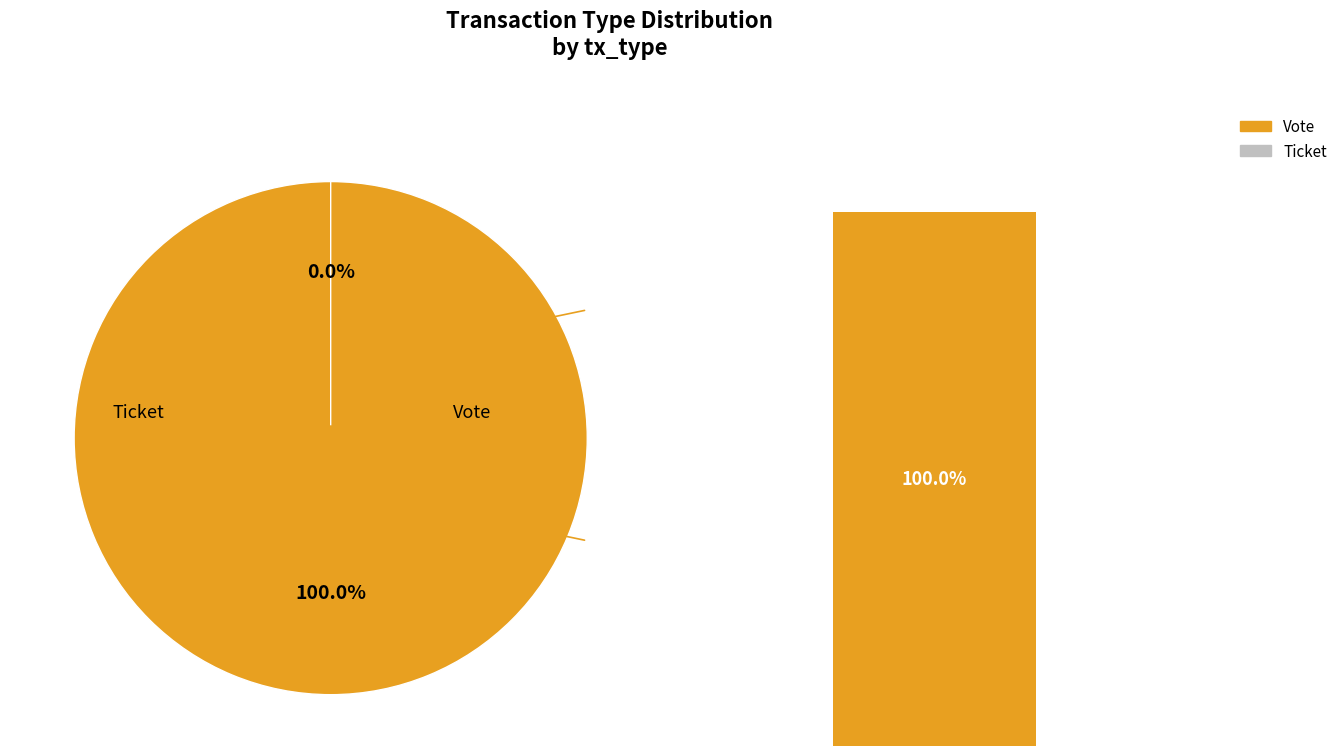

Between Ticket and Vote, which is larger?

Vote